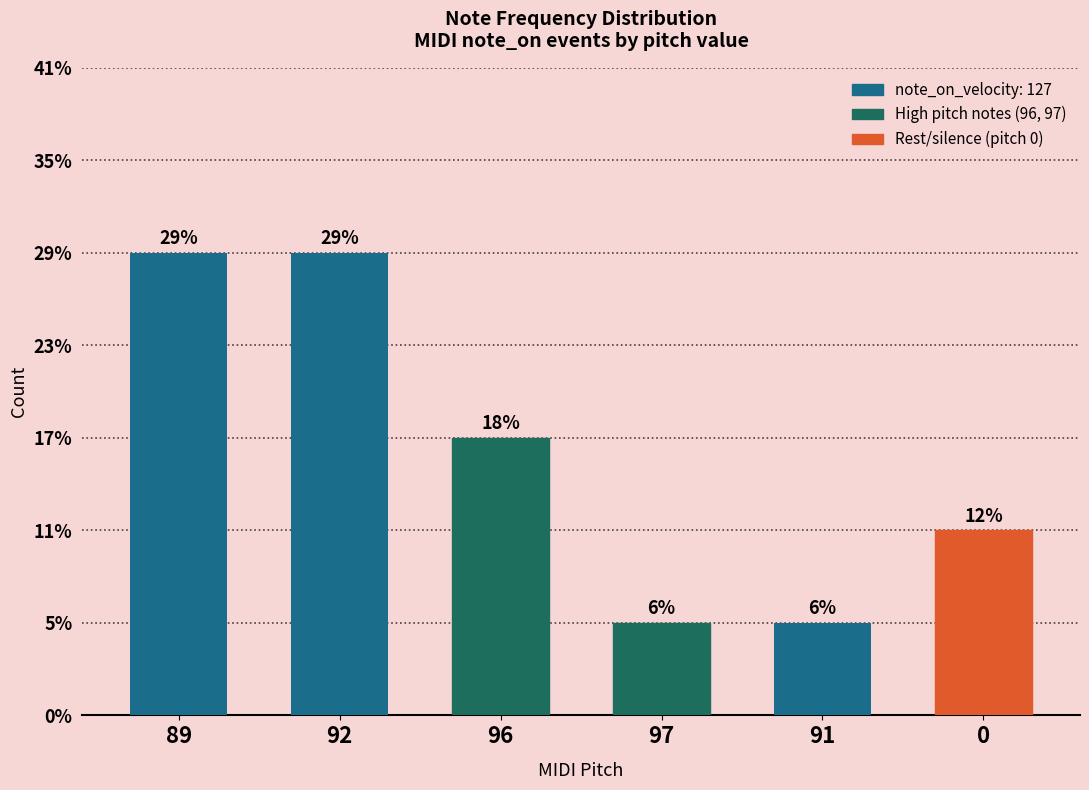

Are the bars horizontal?

No